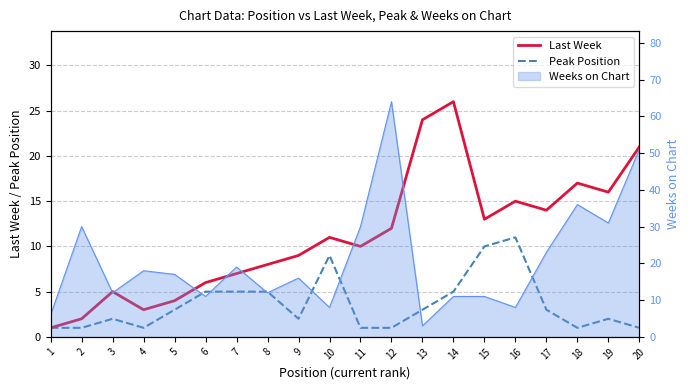

The value of Peak Position at 3 is 3. True or false?

False